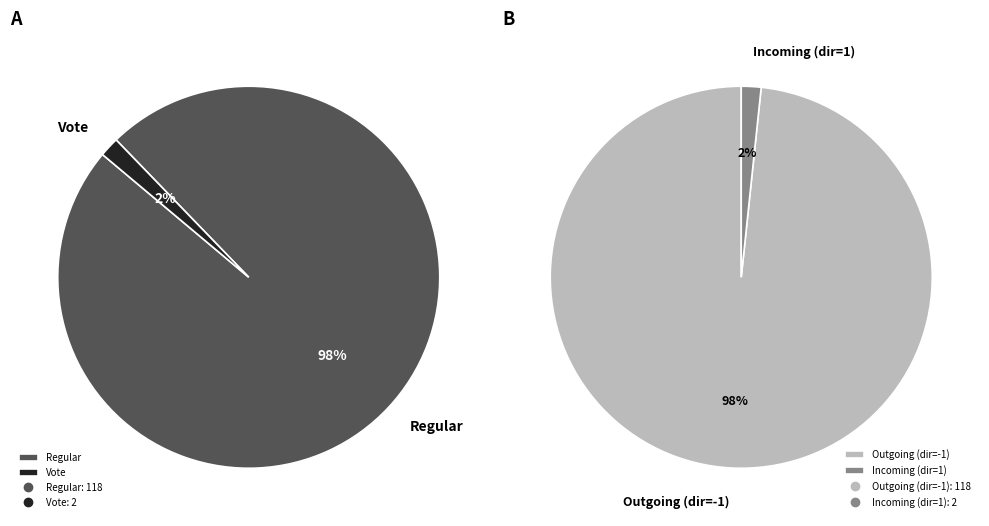

What is the total percentage of Vote (io_index=2) and Regular (io_index=118)?

100.0%